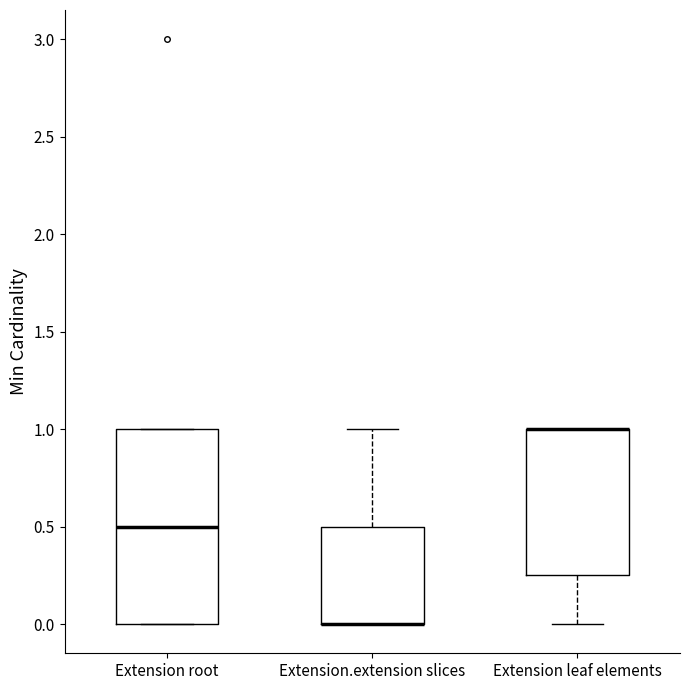

Reading left to right, read every box against the y-axis: the position of its median line, the range the box covers, and the ends of its whiskers. The values are not printed on the chart, so give them approximately, as read against the axis.

Extension root: median 0.50, box 0.00 to 1.00, whiskers 0.00 to 1.00
Extension.extension slices: median 0.00 (drawn on the box's lower edge), box 0.00 to 0.50, whiskers 0.00 to 1.00
Extension leaf elements: median 1.00 (drawn on the box's upper edge), box 0.25 to 1.00, whiskers 0.00 to 1.00